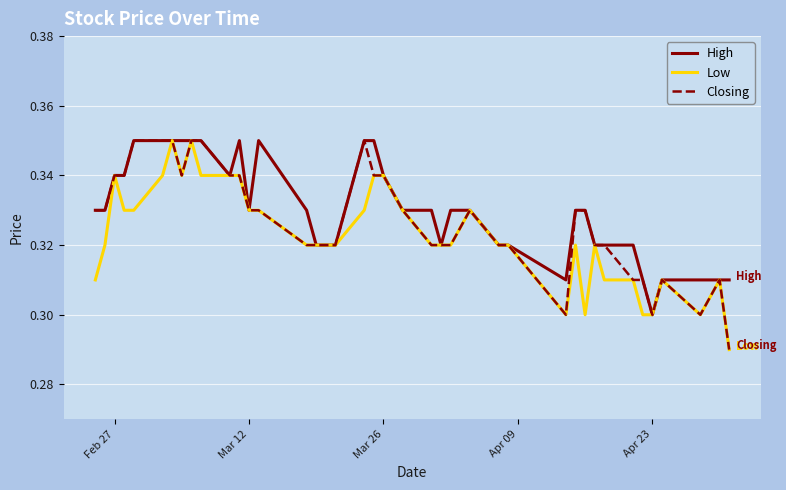

List the series in order of their overall mean, lowest first.

Low, Closing, High